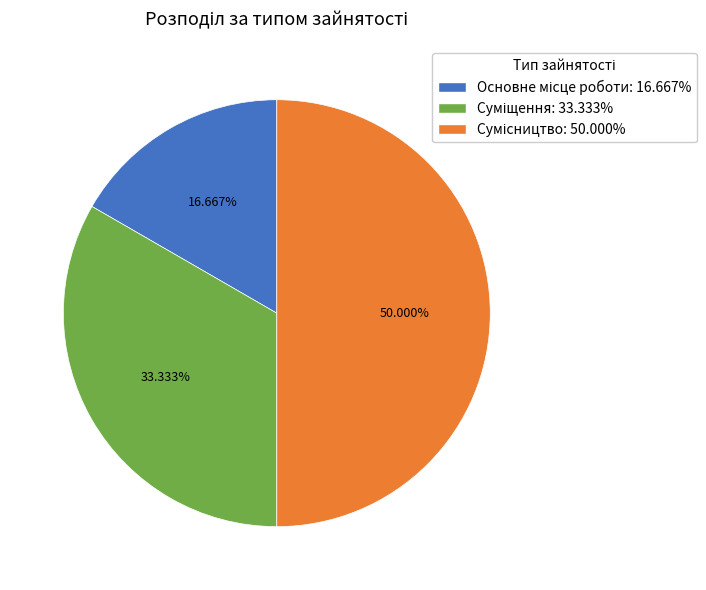

How many slices are in this pie chart?

3